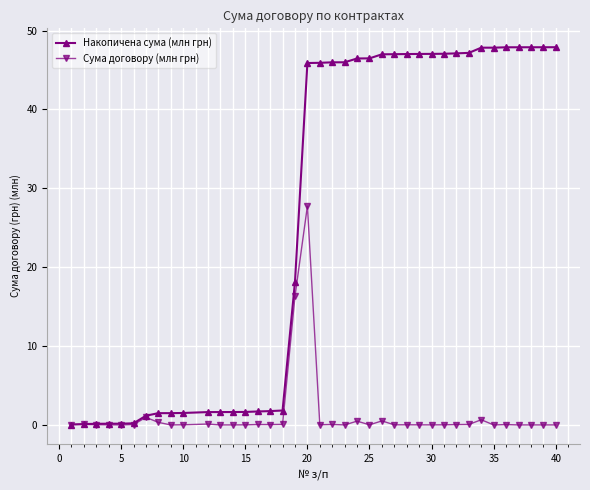

Rank the series by their maximum value, from lowest to highest.

Сума договору (млн грн), Накопичена сума (млн грн)